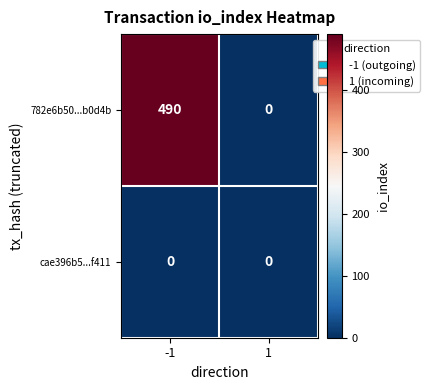

What is the difference between the maximum and minimum values in the 782e6b50...b0d4b series?

490